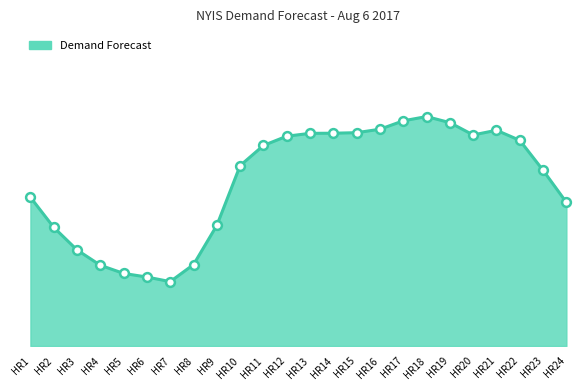

Approximately how many times larger is the value at HR14 compared to HR18?

1.0